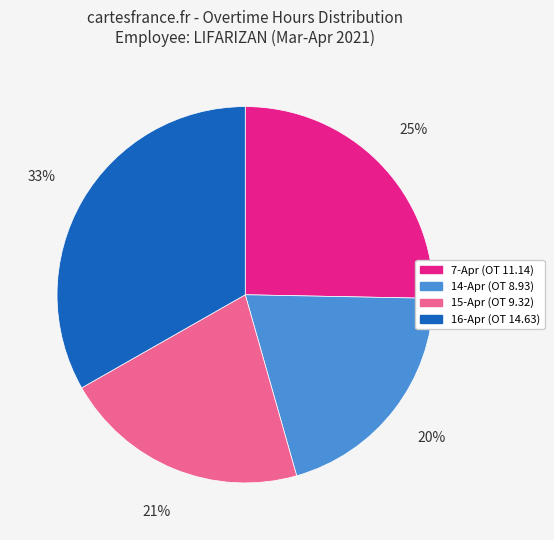

To the nearest percent, what percentage of the pie is 16-Apr (OT 14.63)?

33%